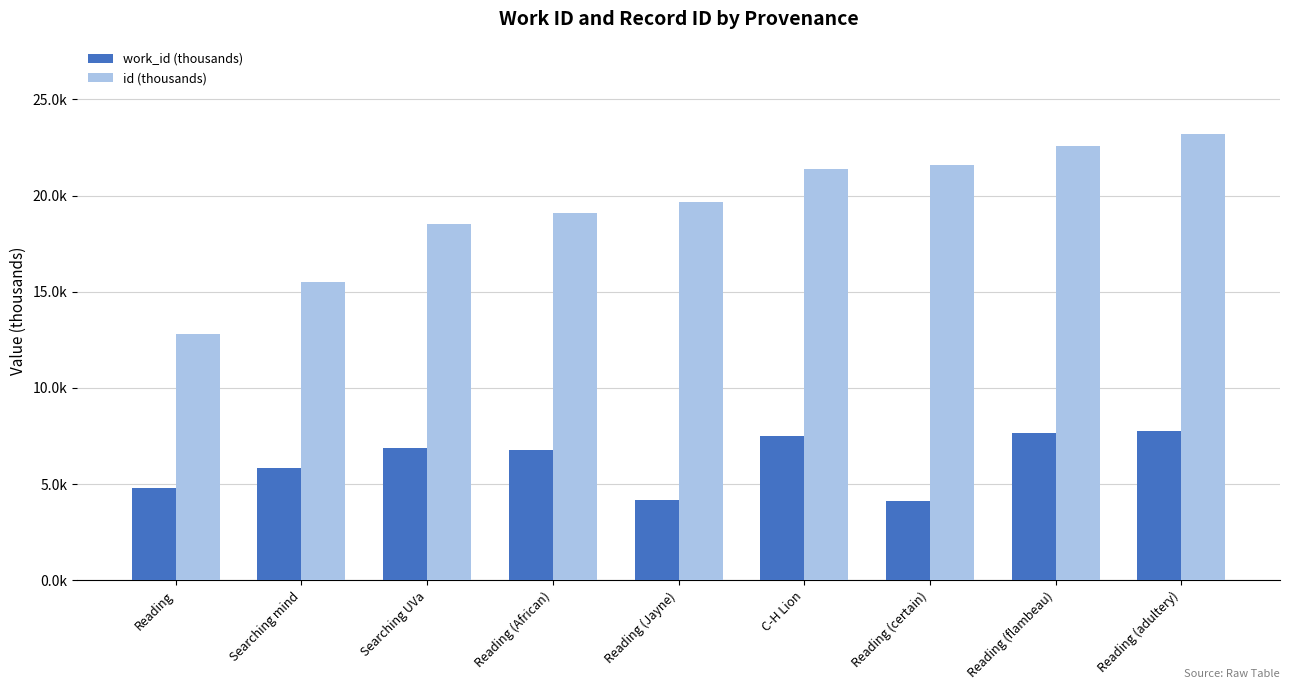

What is the spread (max minus min) of values at Reading (certain)?

17.5